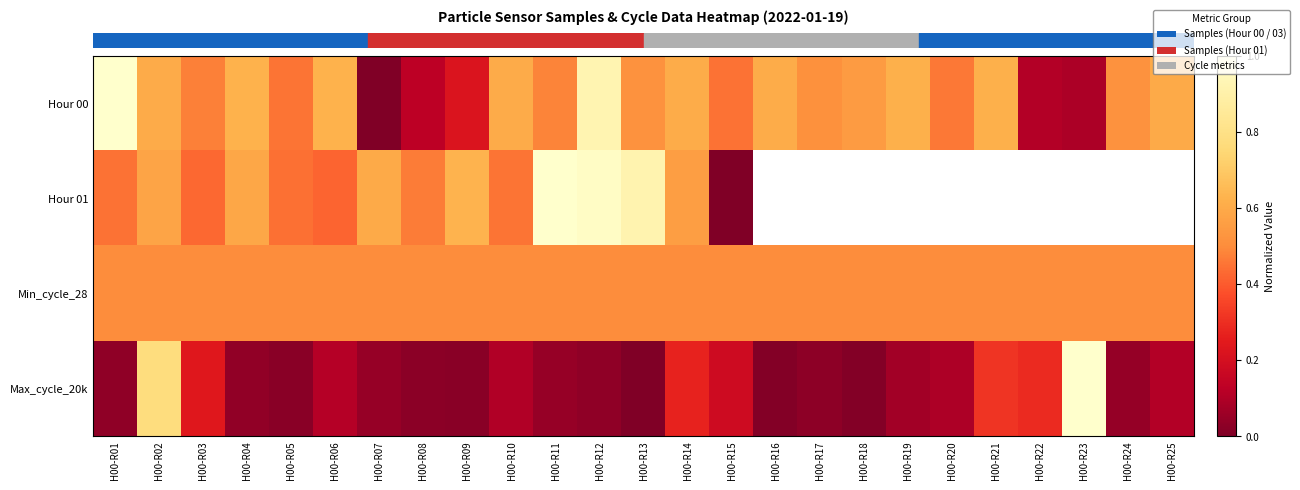

Which has a higher value, H00-R06 or H00-R11?

H00-R06